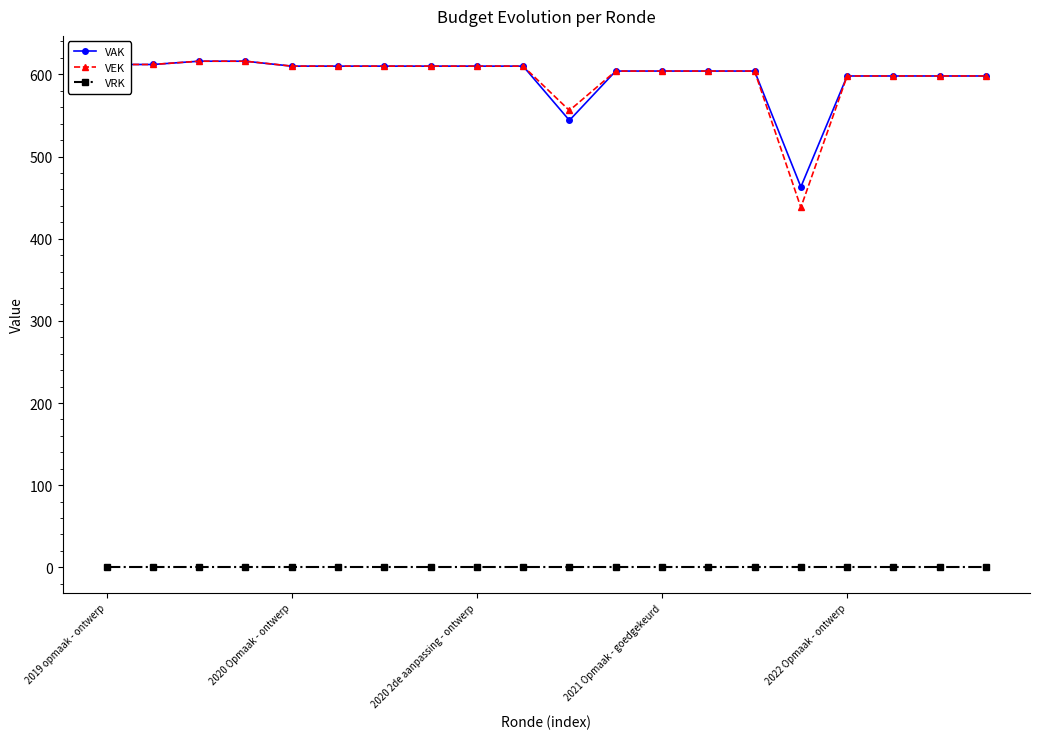

True or false: VRK and VAK intersect in this chart.

False